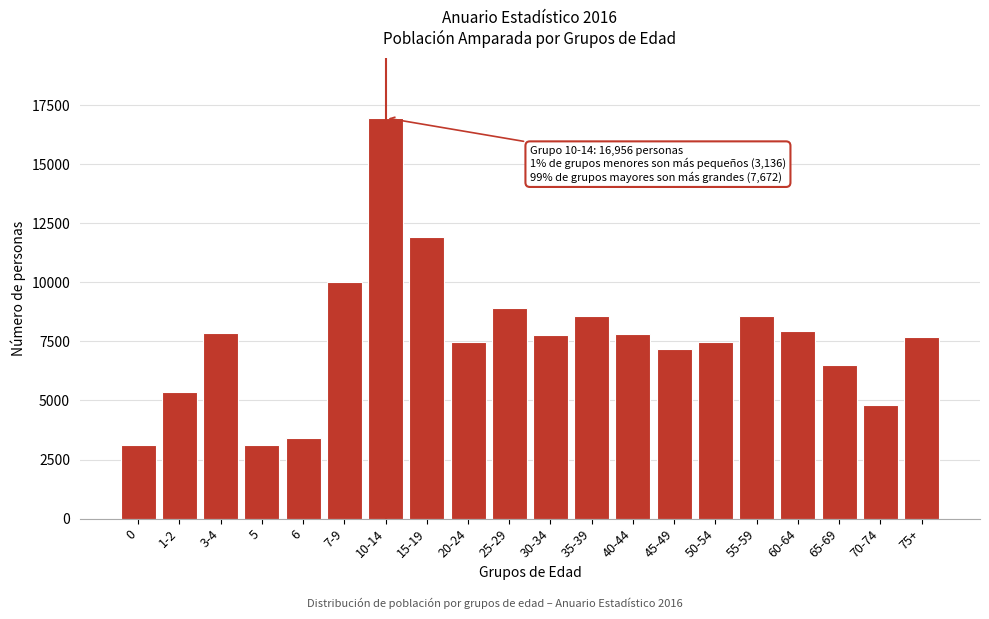

Which label corresponds to the largest value in the chart?

10-14